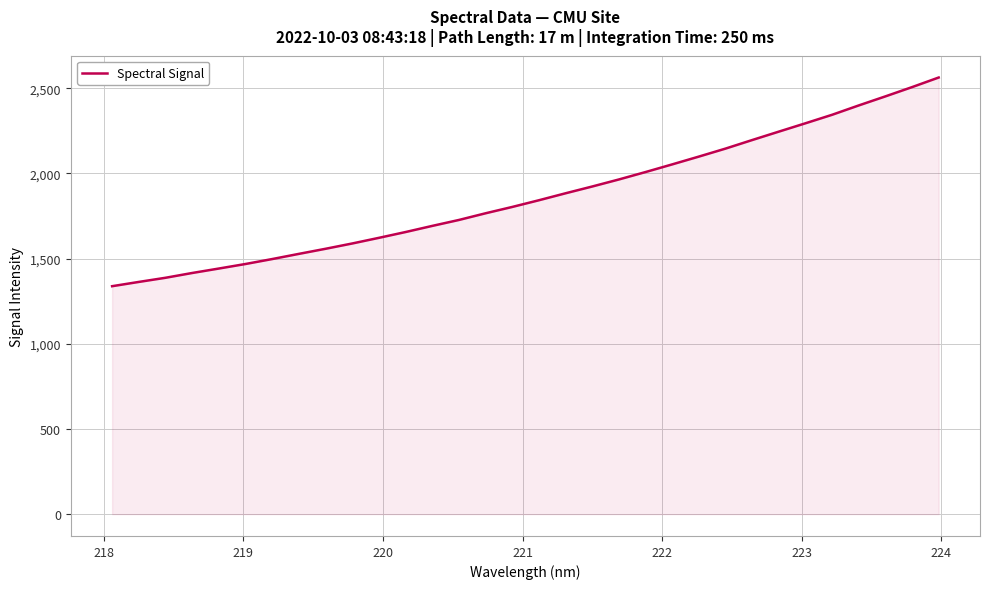

What is the difference between the maximum and minimum values?

1224.7